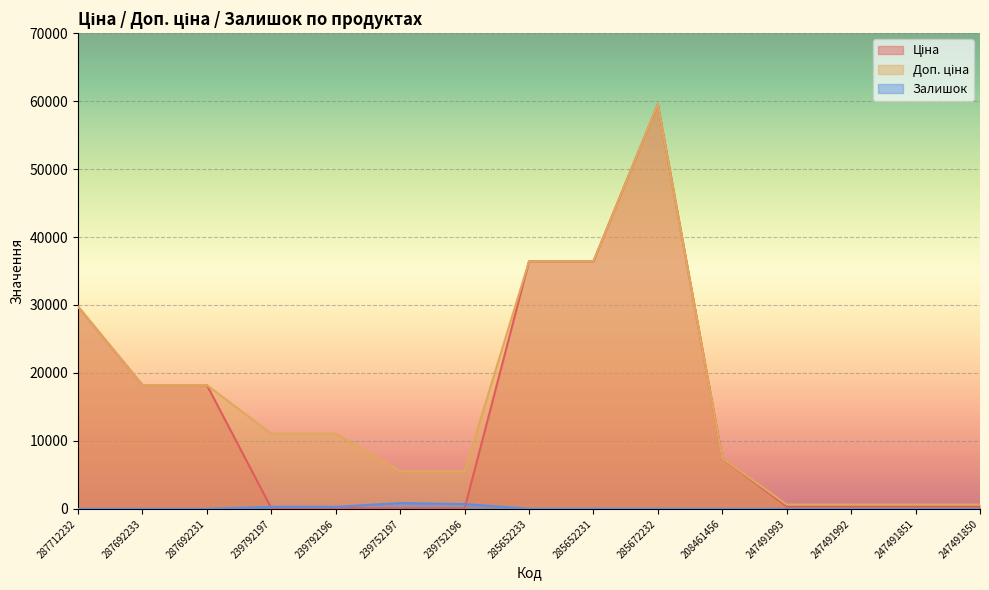

Rank the categories by Доп. ціна value from highest to lowest.

285672232, 285652233, 285652231, 287712232, 287692233, 287692231, 239792197, 239792196, 208461456, 239752197, 239752196, 247491993, 247491992, 247491851, 247491850